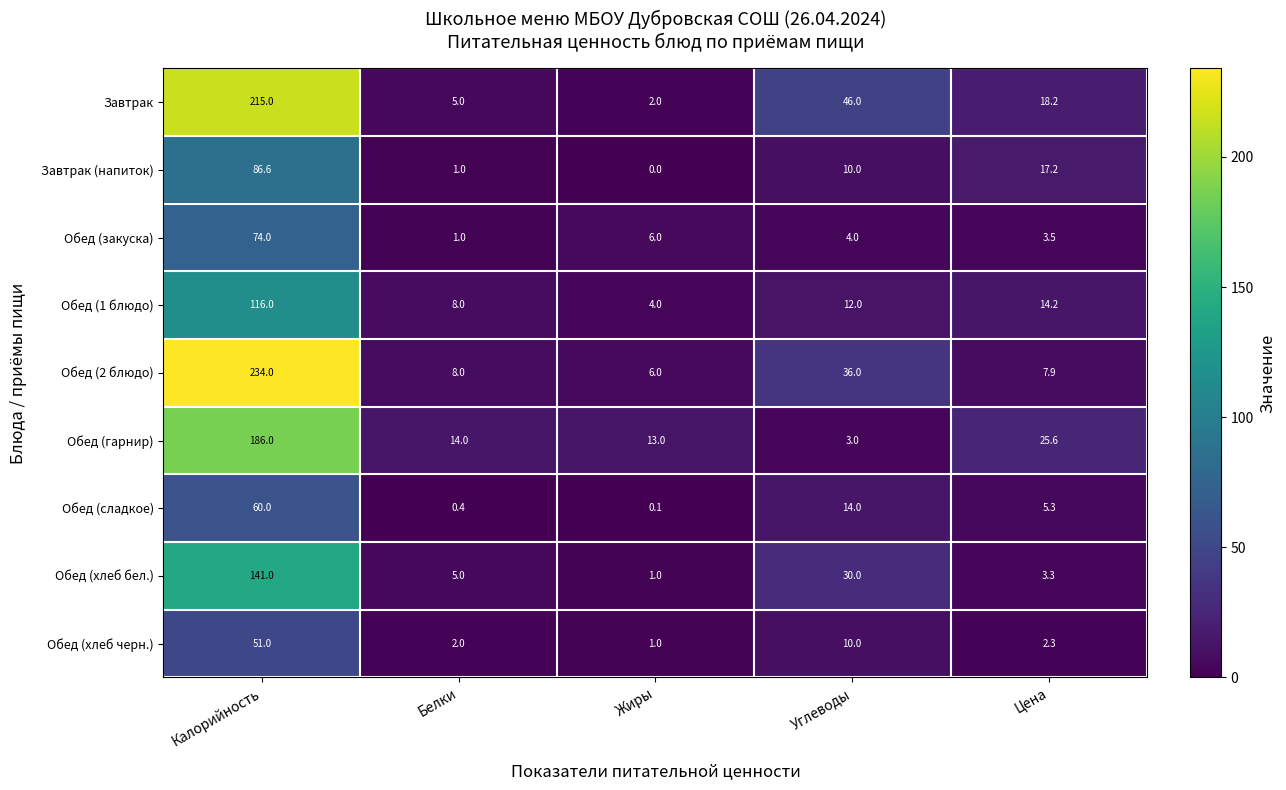

What is the maximum value shown in the chart?

234.0